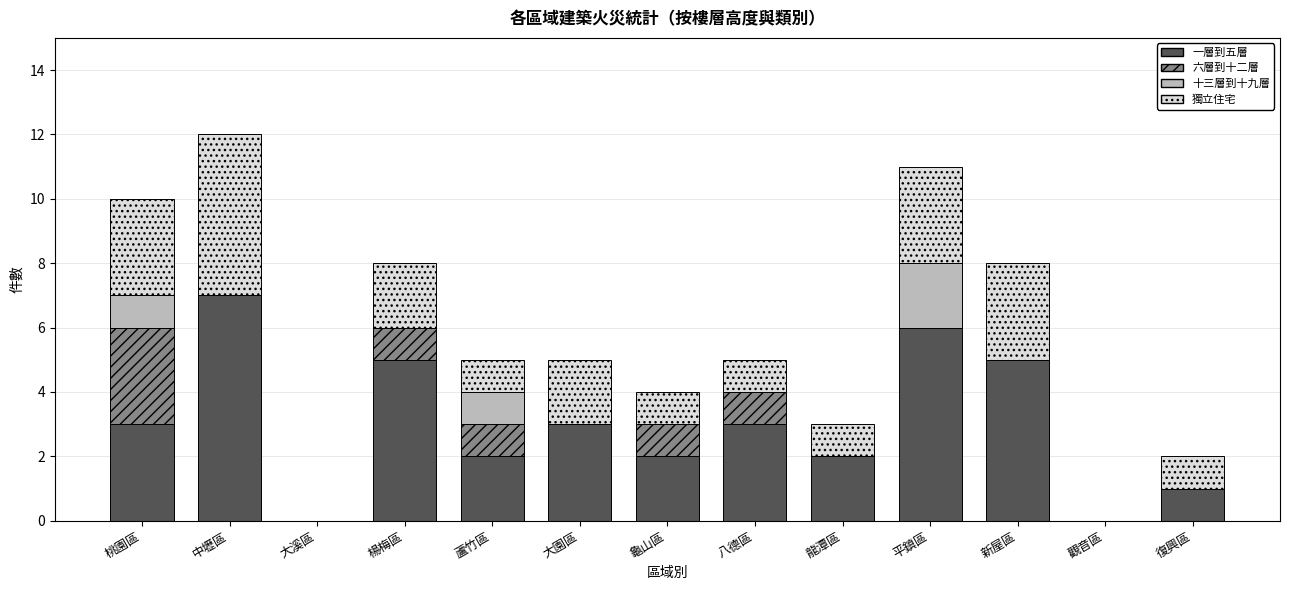

What is the total value across all series at 平鎮區?

11